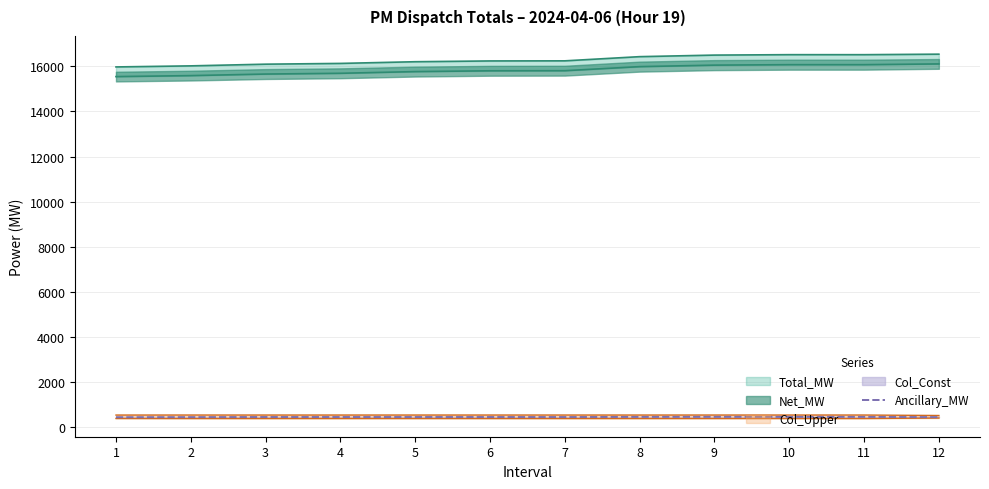

True or false: the data has more than 2 interior local peaks.

False